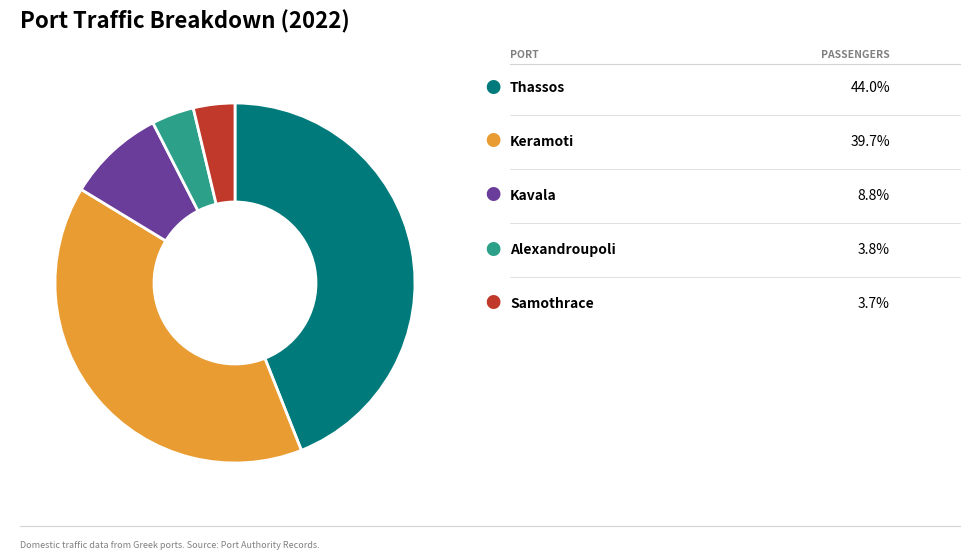

Is there any slice that represents more than half of the pie?

No